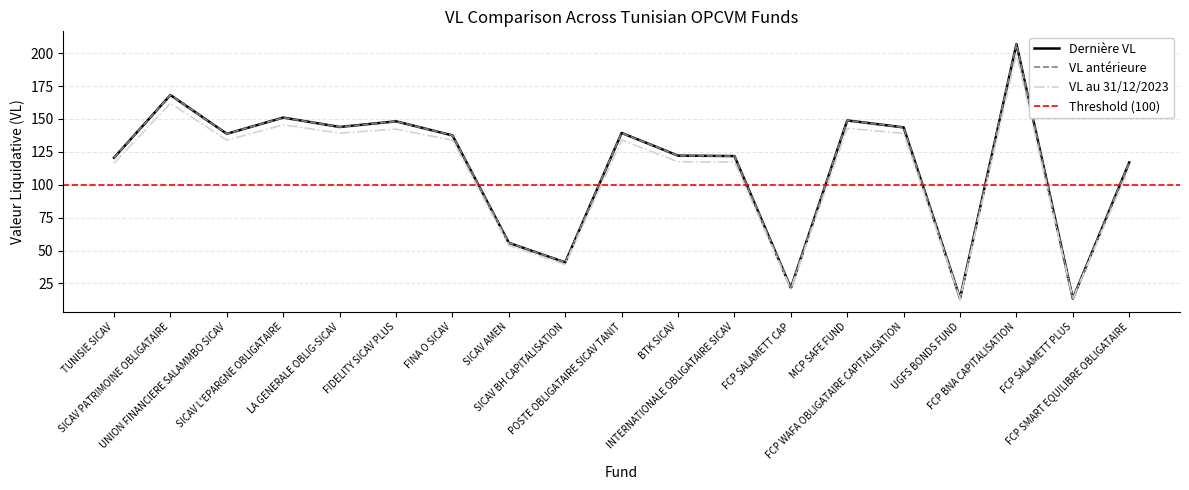

What is the difference between the maximum and minimum values in the VL anterieure series?

193.4